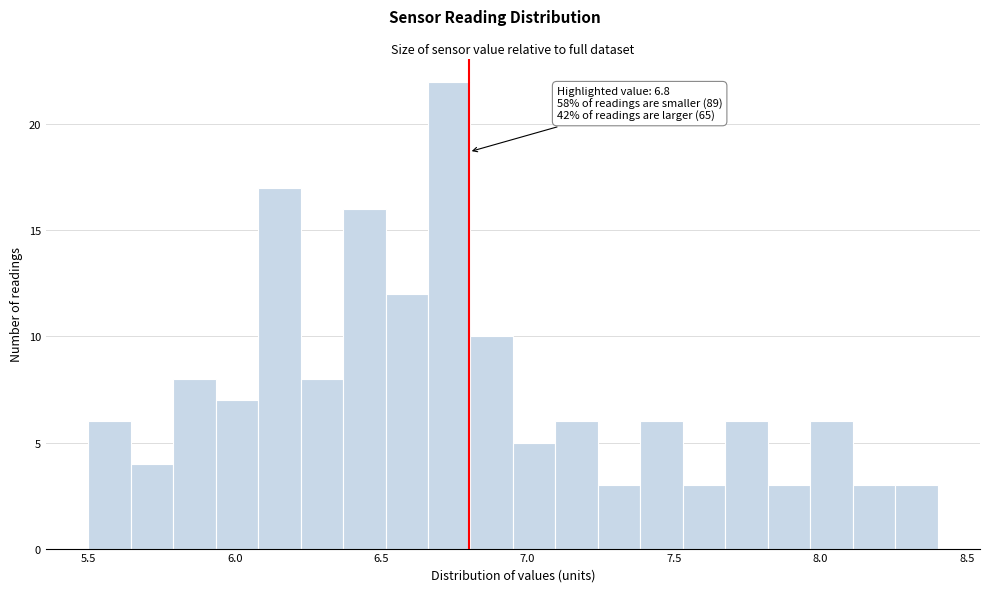

Around what value on the x-axis is the tallest bar? Give the approximate position of its centre, as read against the axis.

6.75